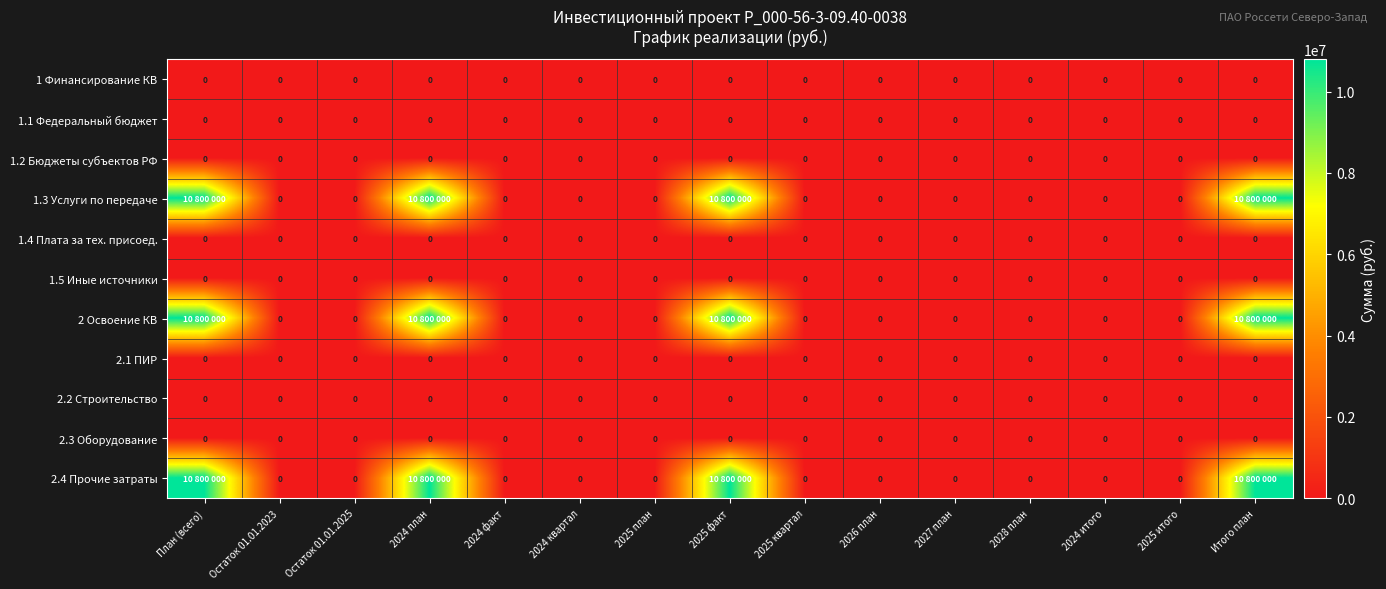

True or false: 1.4 Плата за тех. присоед. has a value of 0 at 2025 квартал.

True